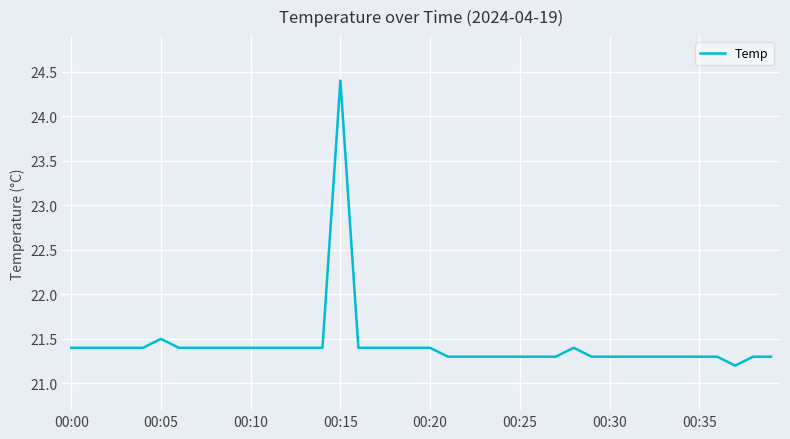

What is the average value?

21.4